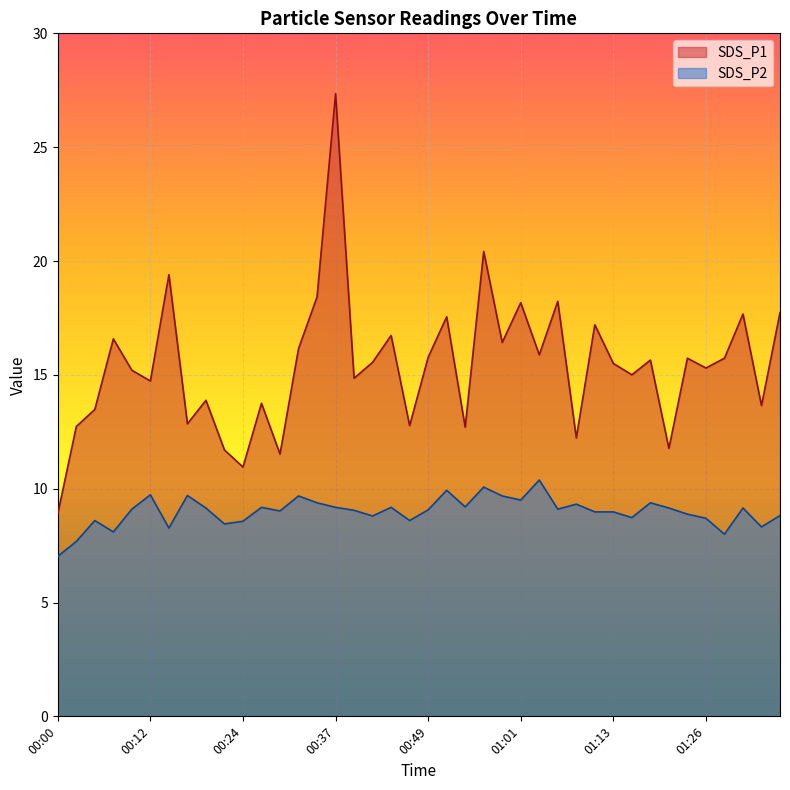

Reading right to left, transcribe all the data shown in this chart.

SDS_P1: 17.7	13.7	17.7	15.7	15.3	15.7	11.8	15.7	15.0	15.5	17.2	12.2	18.2	15.9	18.2	16.4	20.4	12.7	17.6	15.8	12.8	16.7	15.6	14.8	27.4	18.4	16.1	11.5	13.8	10.9	11.7	13.9	12.8	19.4	14.7	15.2	16.6	13.5	12.7	8.9
SDS_P2: 8.8	8.3	9.2	8.0	8.7	8.9	9.2	9.4	8.7	9.0	9.0	9.3	9.1	10.4	9.5	9.7	10.1	9.2	9.9	9.1	8.6	9.2	8.8	9.1	9.2	9.4	9.7	9.0	9.2	8.6	8.4	9.2	9.7	8.3	9.7	9.1	8.1	8.6	7.7	7.0